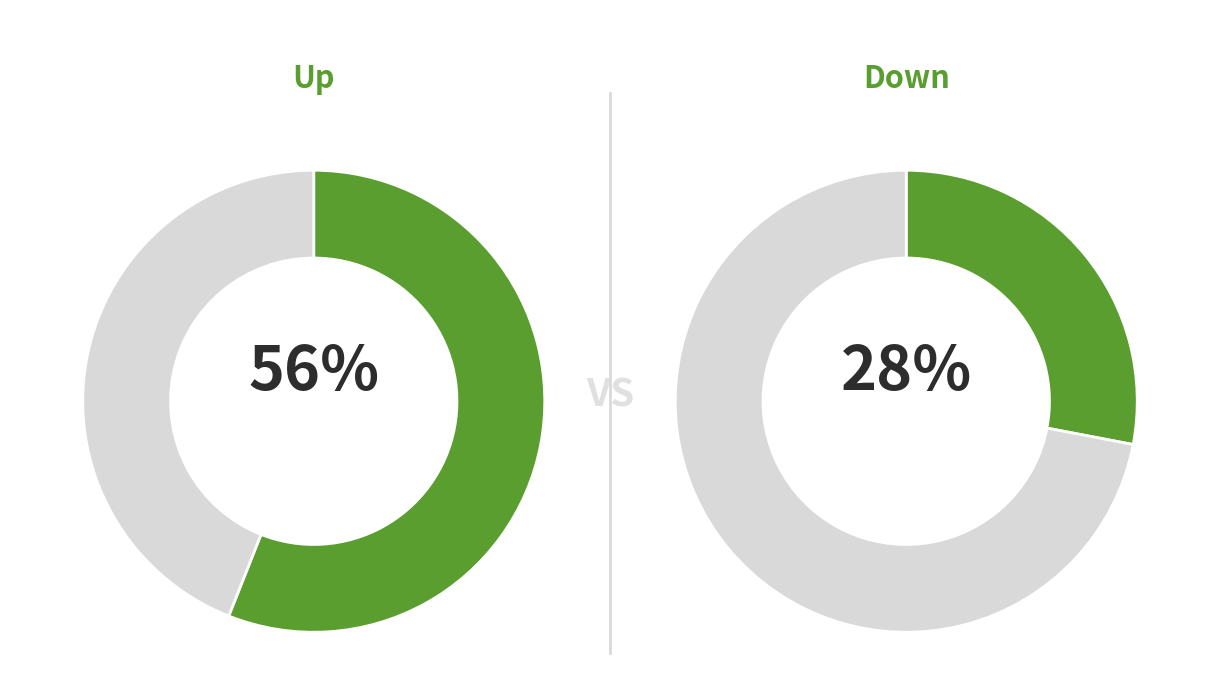

True or false: new accounts for 31% of the total.

False